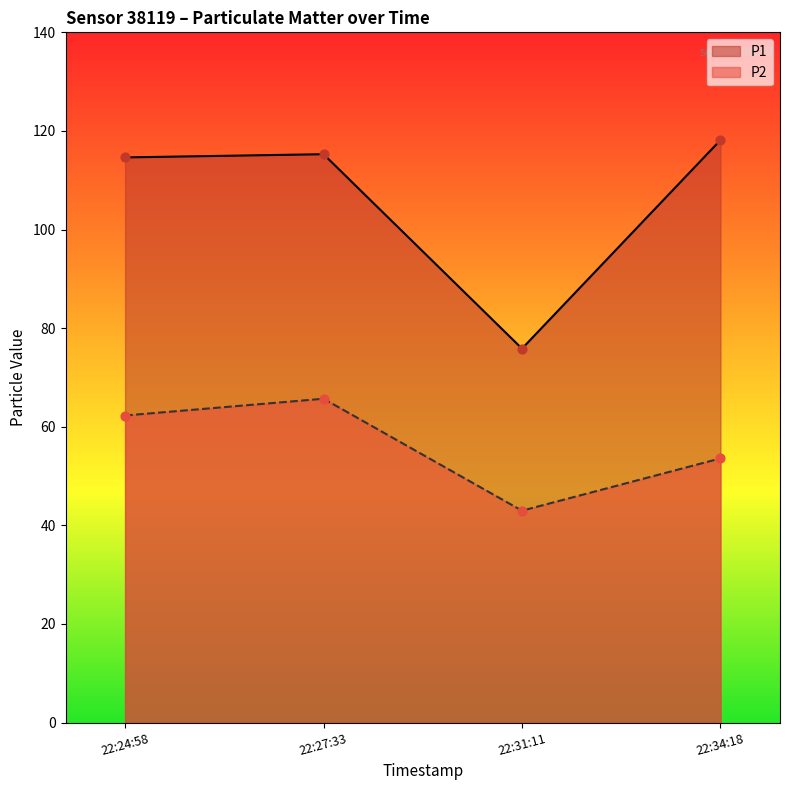

Which series contains the highest Y value?

P1